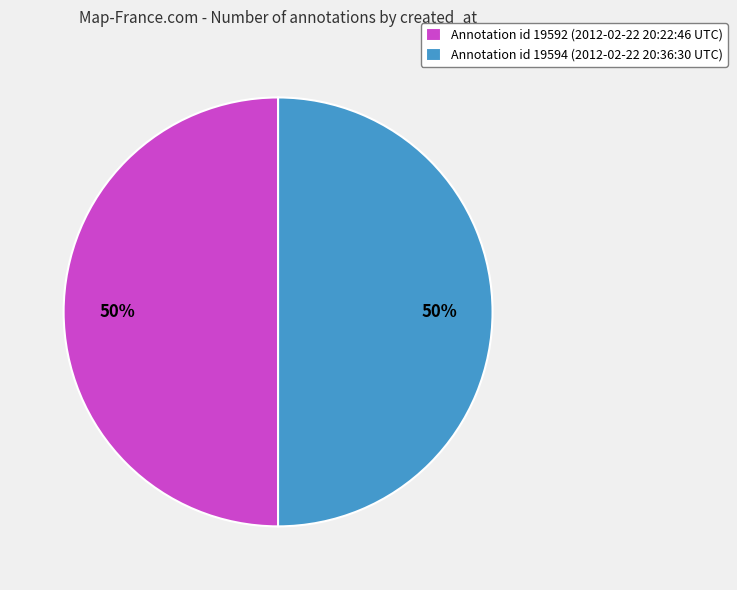

To the nearest percent, what portion does Annotation id 19592 (2012-02-22 20:22:46 UTC) represent?

50%